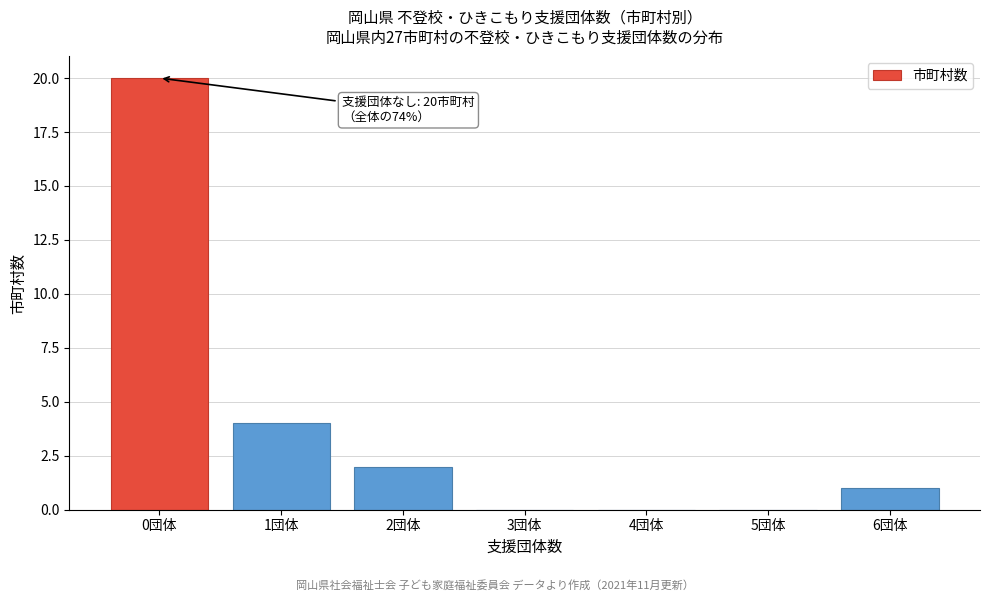

Reading right to left, list all the values displayed in this chart.

6団体=1	5団体=0	4団体=0	3団体=0	2団体=2	1団体=4	0団体=20